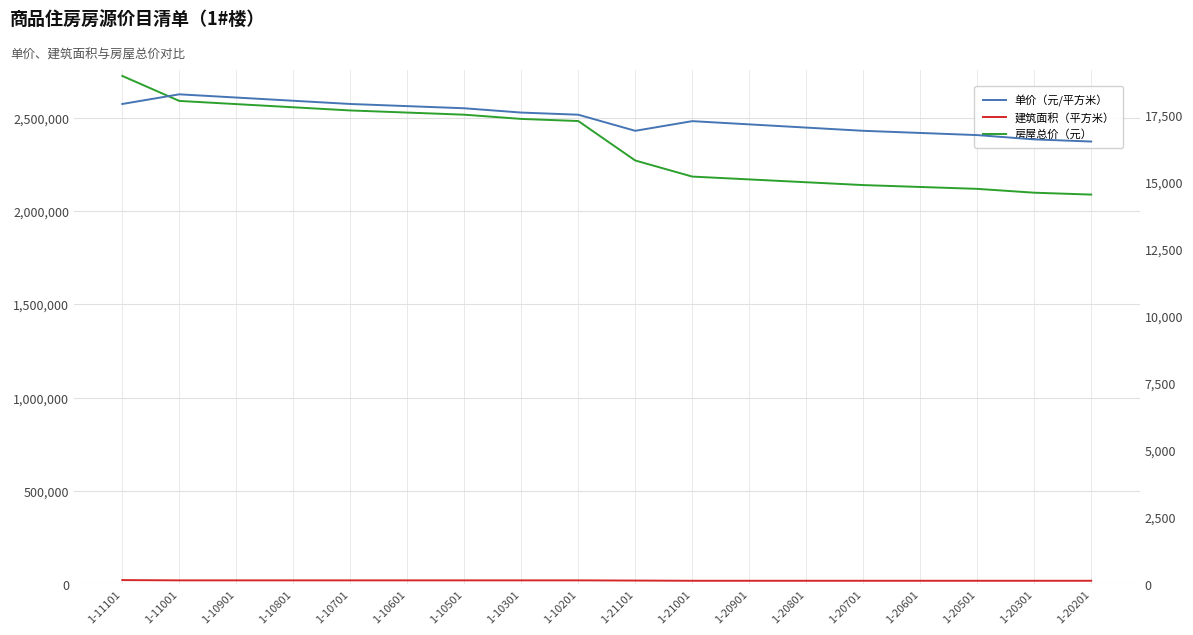

Which series has the largest total across all categories?

房屋总价（元）